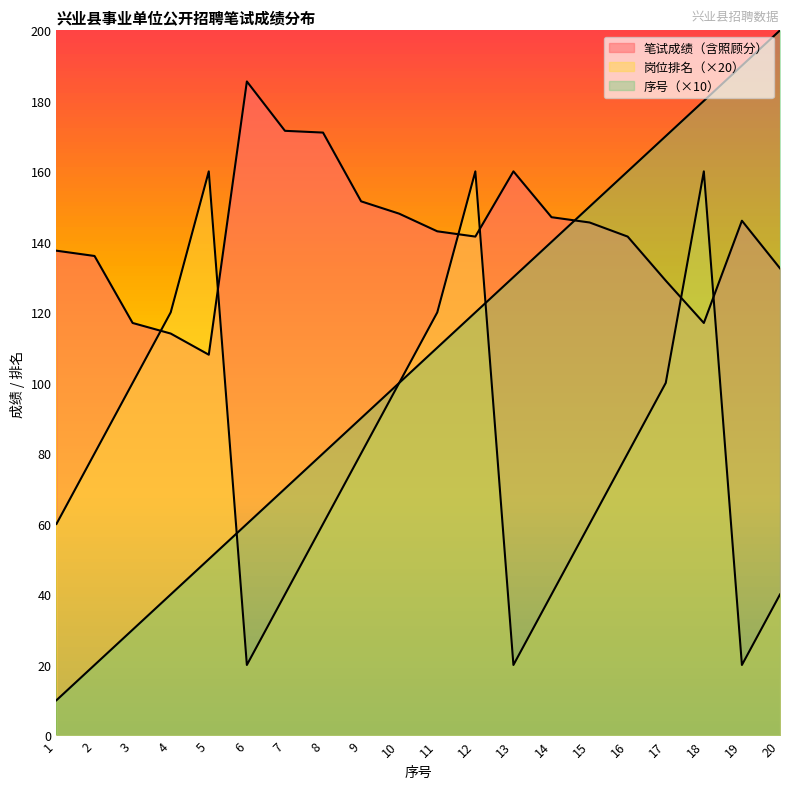

The 岗位排名 series shows 60.0 at 15. True or false?

True